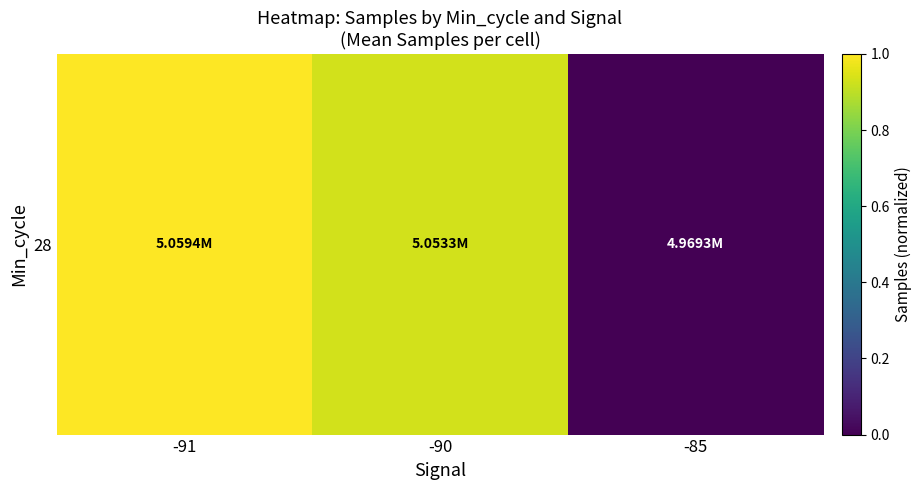

Read the value at -90.

0.9